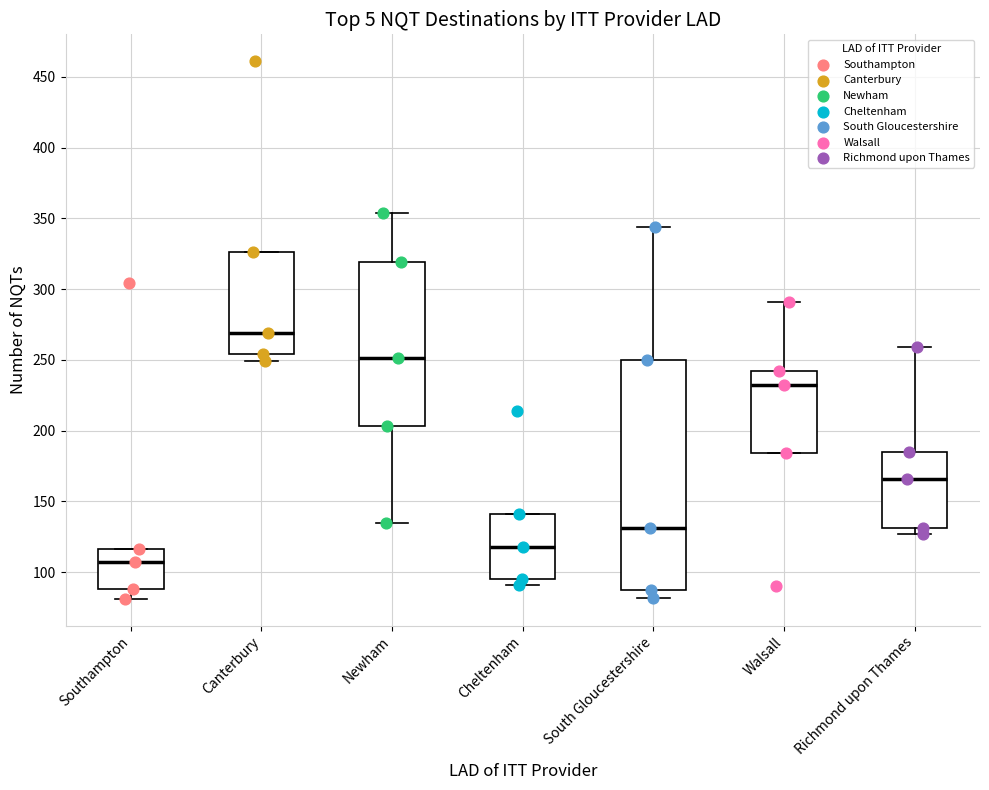

Reading left to right, read every box against the y-axis: the position of its median line, the range the box covers, and the ends of its whiskers. The values are not printed on the chart, so give them approximately, as read against the axis.

Southampton: median 105, box 90 to 115, whiskers 80 to 115
Canterbury: median 270, box 255 to 325, whiskers 250 to 325
Newham: median 250, box 205 to 320, whiskers 135 to 355
Cheltenham: median 120, box 95 to 140, whiskers 90 to 140
South Gloucestershire: median 130, box 85 to 250, whiskers 80 to 345
Walsall: median 230, box 185 to 240, whiskers 185 to 290
Richmond upon Thames: median 165, box 130 to 185, whiskers 125 to 260